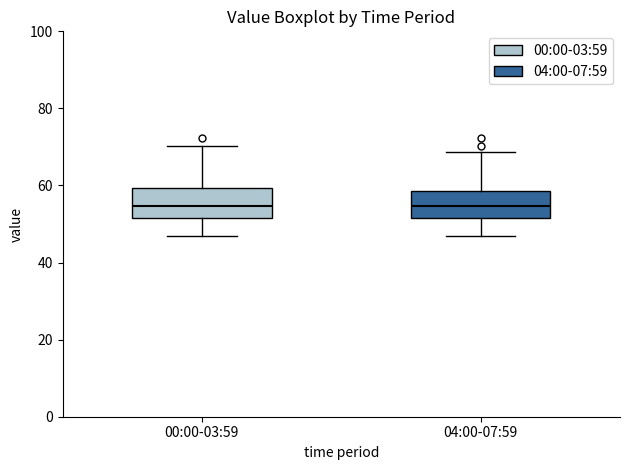

Where does the lower whisker of the box for 04:00-07:59 end on the y-axis? The values are not printed on the chart, so give them approximately, as read against the axis.

46